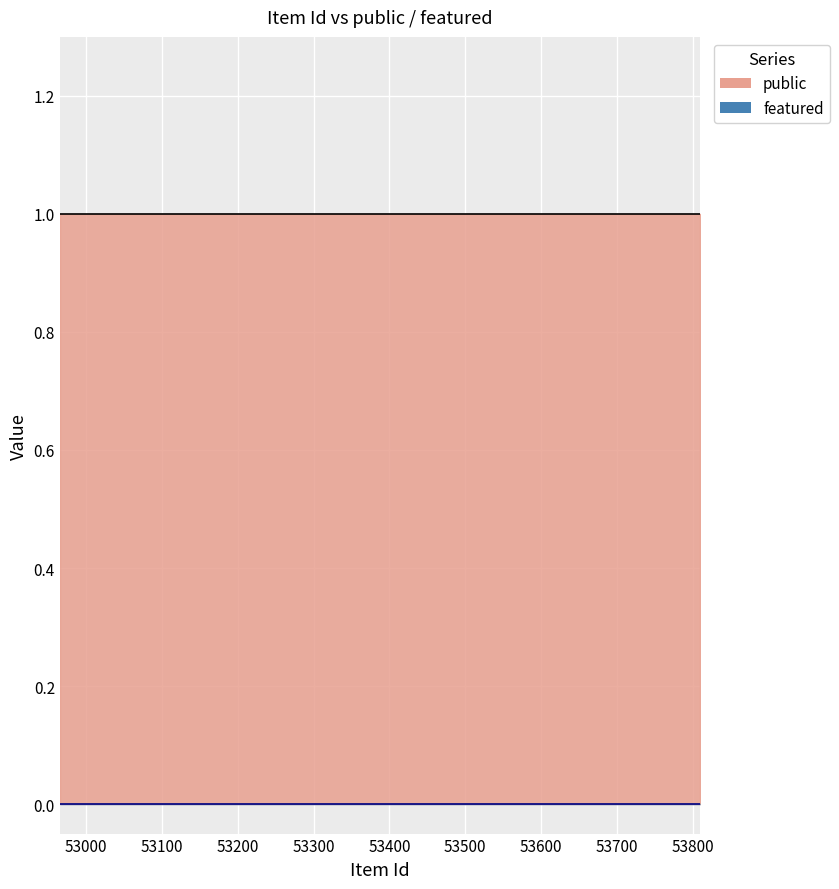

At which label is public closest to 1?

53810